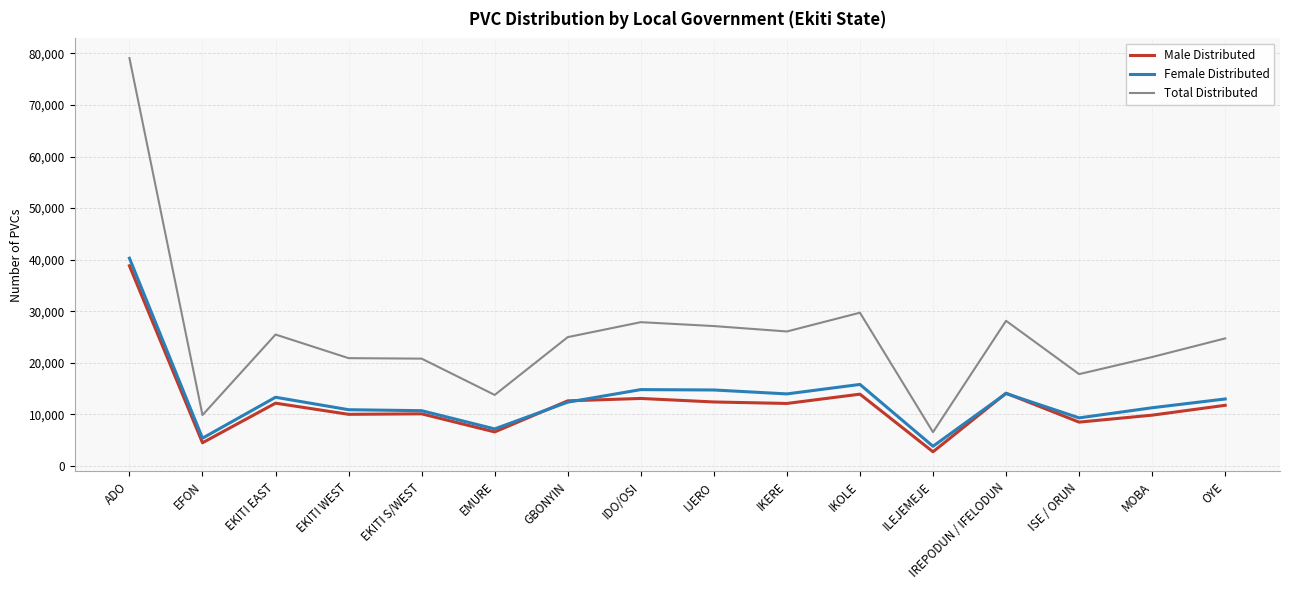

Where does the Male Distributed series first go above 12107?

ADO